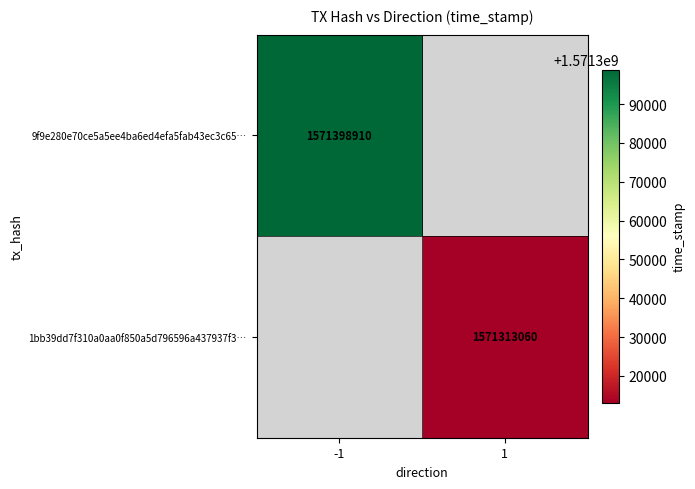

The 1bb39dd7f310a0aa0f850a5d796596a437937f3… series shows 1571313060 at 1. True or false?

True